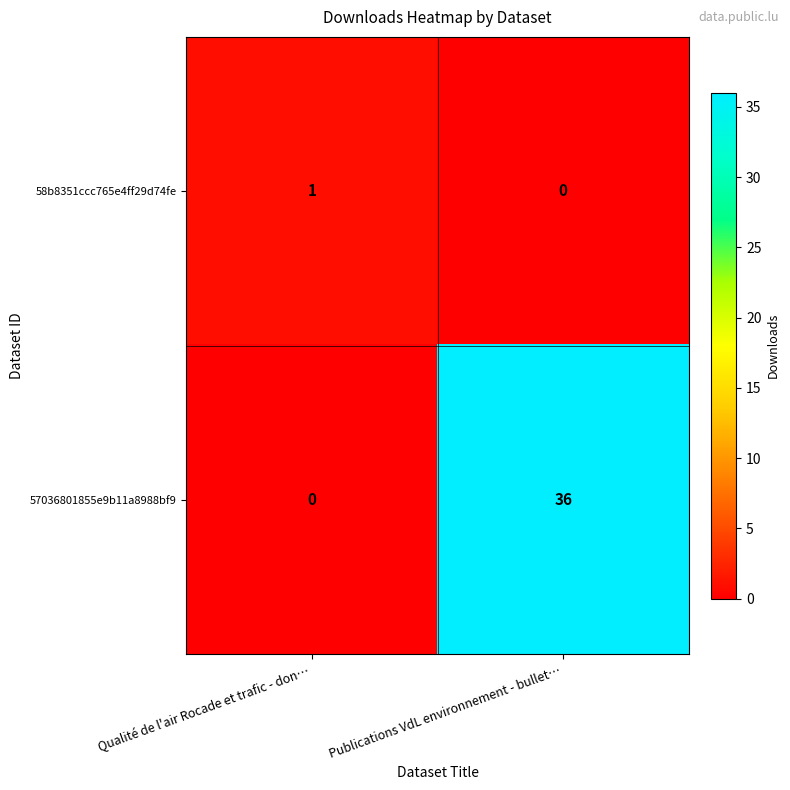

Count the number of data series in this chart.

2